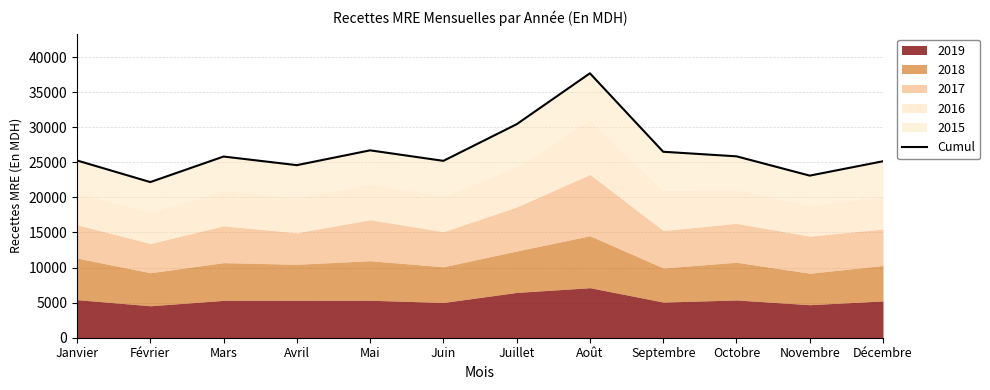

Where does the data first go above 25827?

Mars